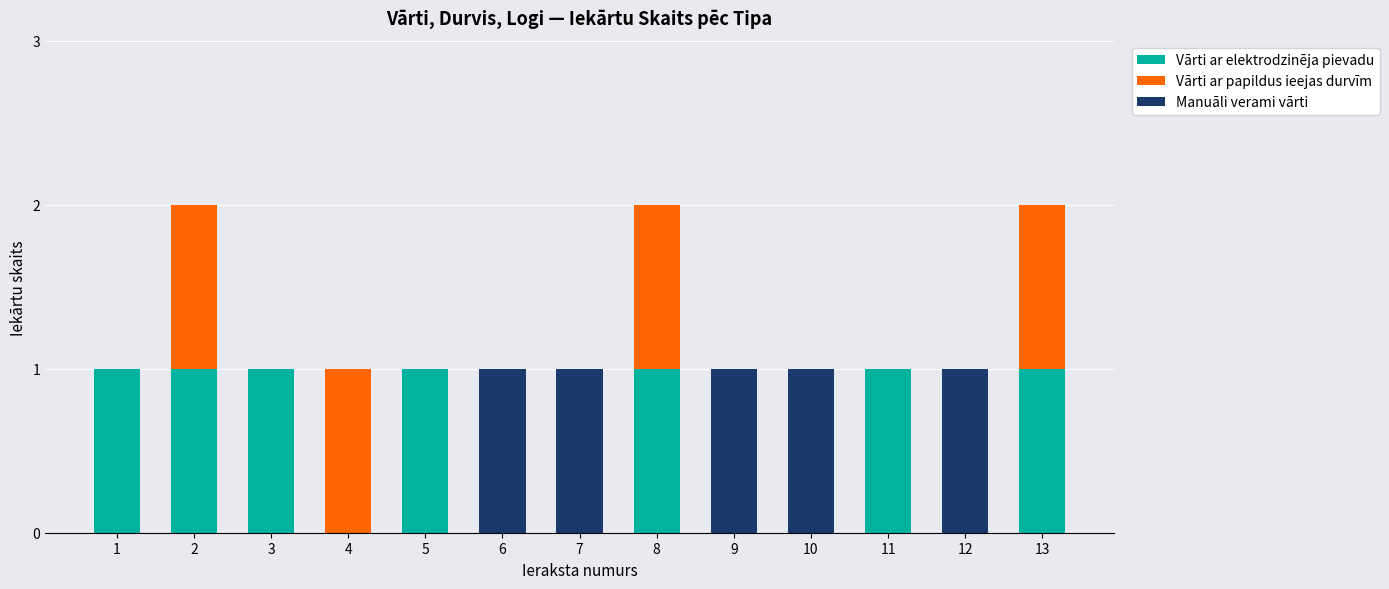

At 1, list the series in order from largest to smallest.

Vārti ar elektrodzinēja pievadu, Vārti ar papildus ieejas durvīm, Manuāli verami vārti